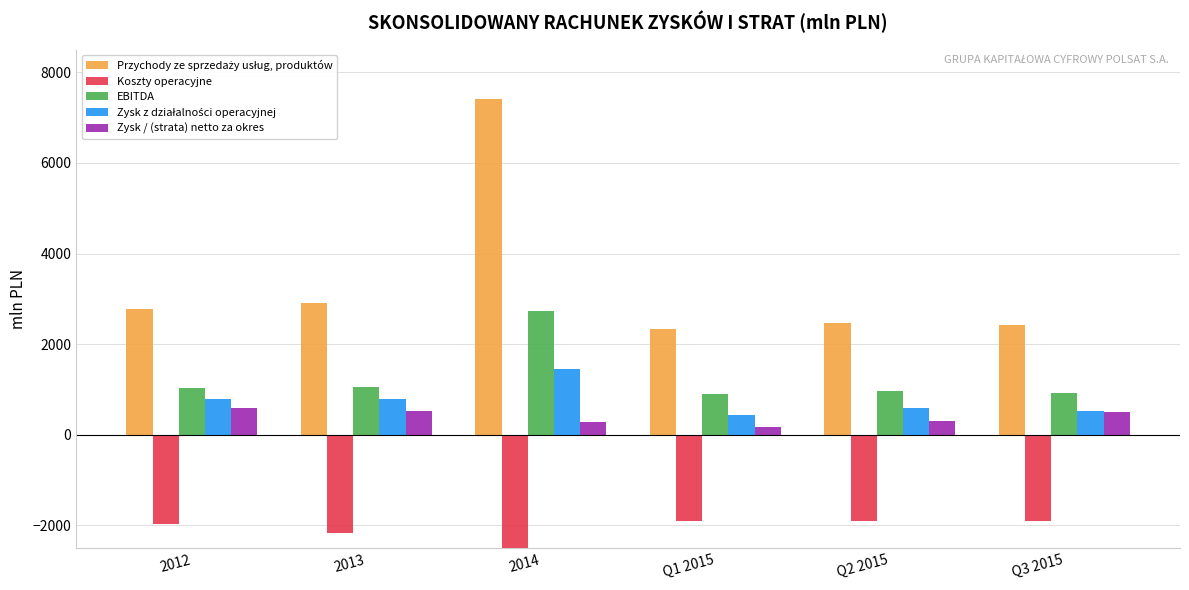

Reading right to left, transcribe all the data shown in this chart.

Przychody ze sprzedaży usług, produktów: Q3 2015=2414.9	Q2 2015=2469.2	Q1 2015=2329.0	2014=7409.9	2013=2910.8	2012=2778.1
Koszty operacyjne: Q3 2015=-1900.1	Q2 2015=-1899.5	Q1 2015=-1909.0	2014=-5977.2	2013=-2157.7	2012=-1971.5
EBITDA: Q3 2015=930.4	Q2 2015=977.0	Q1 2015=896.6	2014=2738.1	2013=1046.3	2012=1032.1
Zysk z działalności operacyjnej: Q3 2015=529.2	Q2 2015=583.5	Q1 2015=428.7	2014=1442.3	2013=789.9	2012=789.1
Zysk / (strata) netto za okres: Q3 2015=502.5	Q2 2015=304.5	Q1 2015=170.8	2014=292.4	2013=525.5	2012=598.2